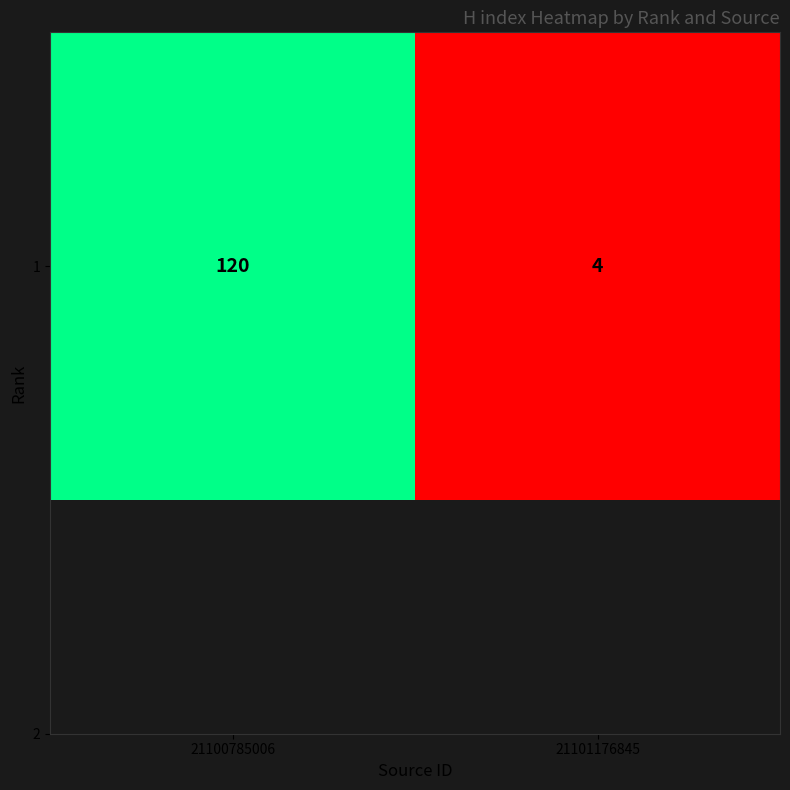

What is the ratio of the value at 21100785006 to the value at 21101176845?

30.0